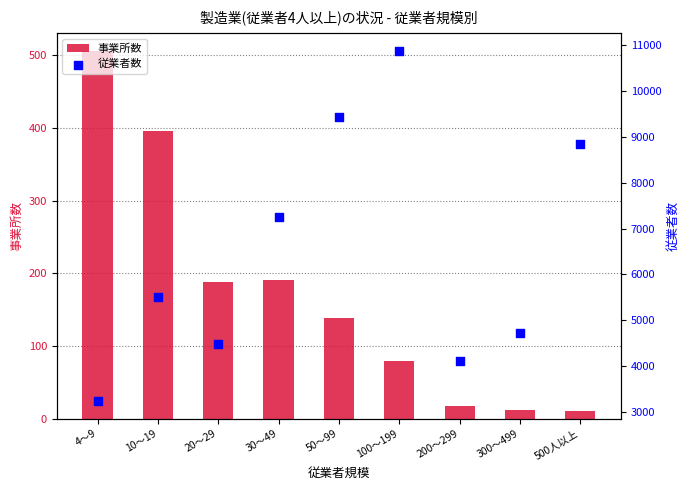

What are all the series names shown in the legend?

事業所数, 従業者数